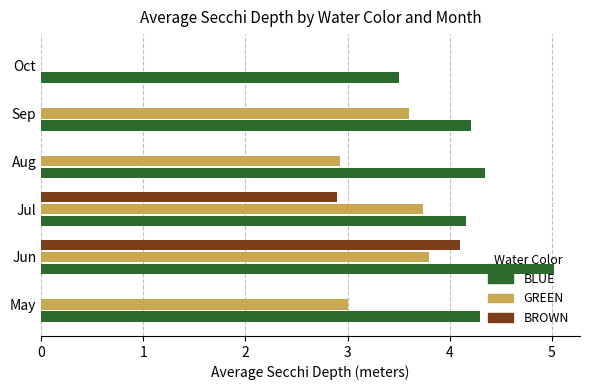

Where is BROWN nearest to the value 2?

Jul